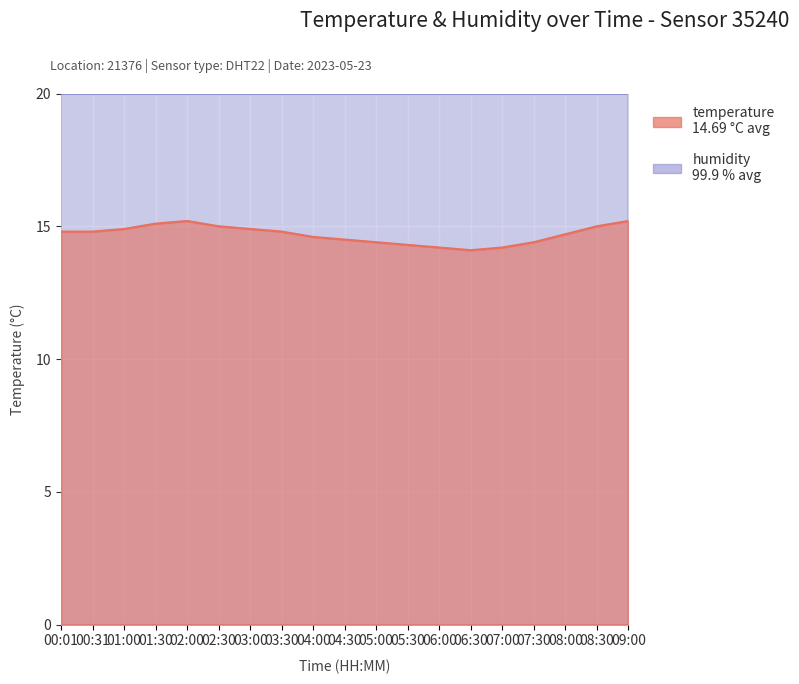

What position from the left is 02:00?

5